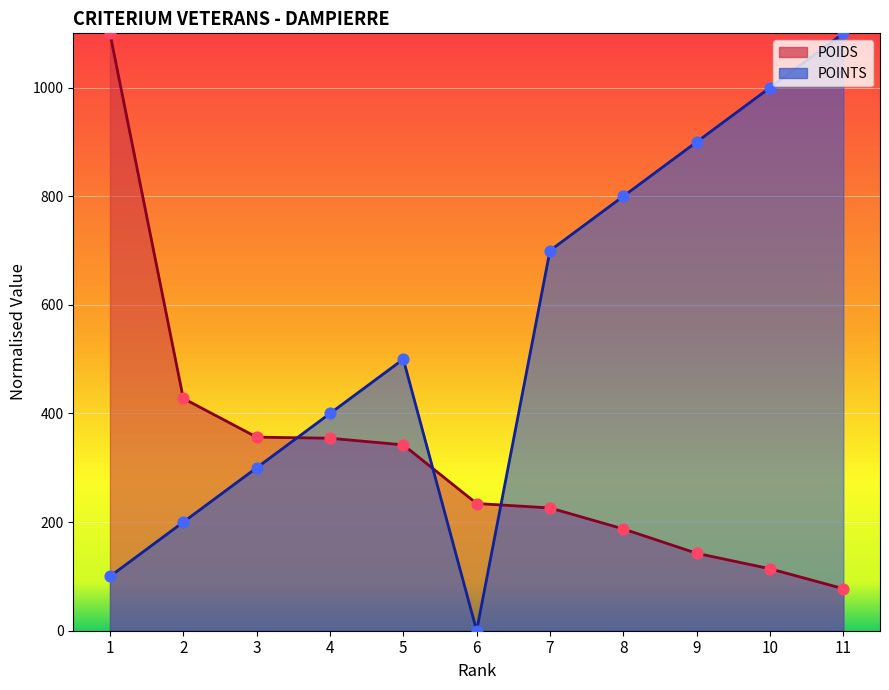

Which series contains the lowest Y value?

POINTS